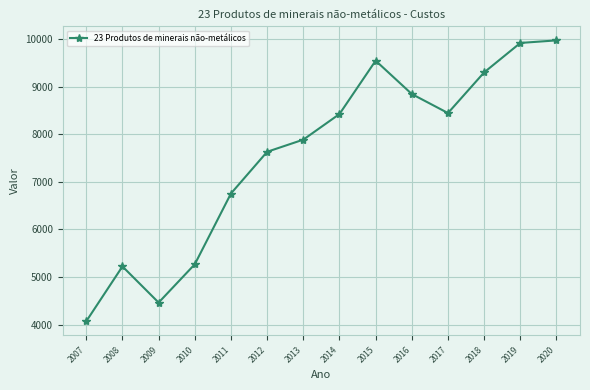

Read the value at 2009.

4461.8